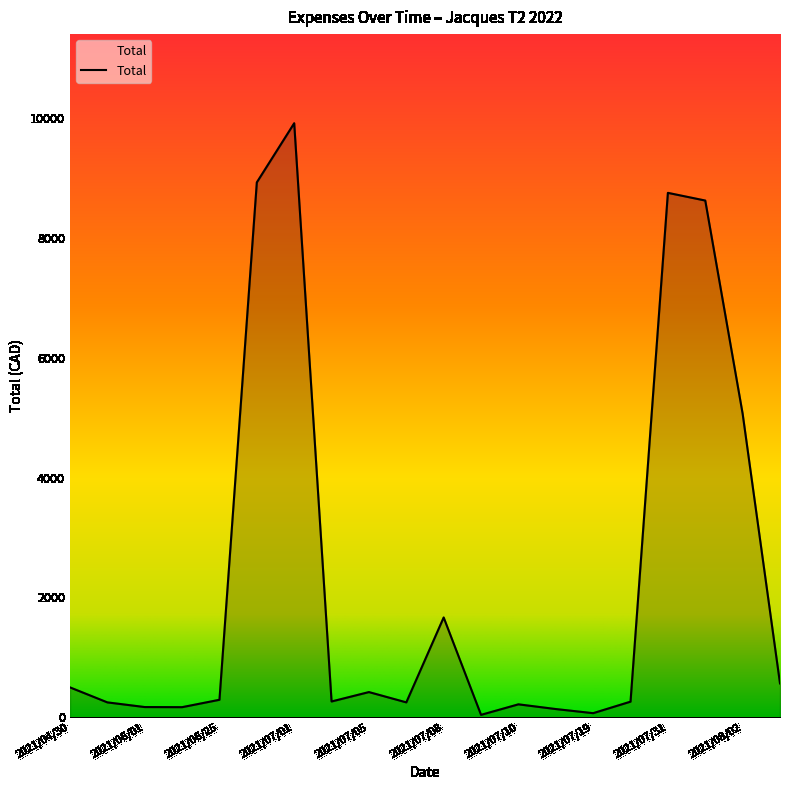

What is the difference between the maximum and minimum values?

9869.6